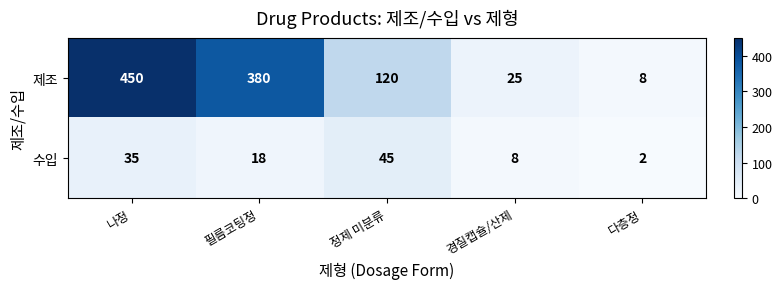

How many 수입 values are between 8 and 35?

3